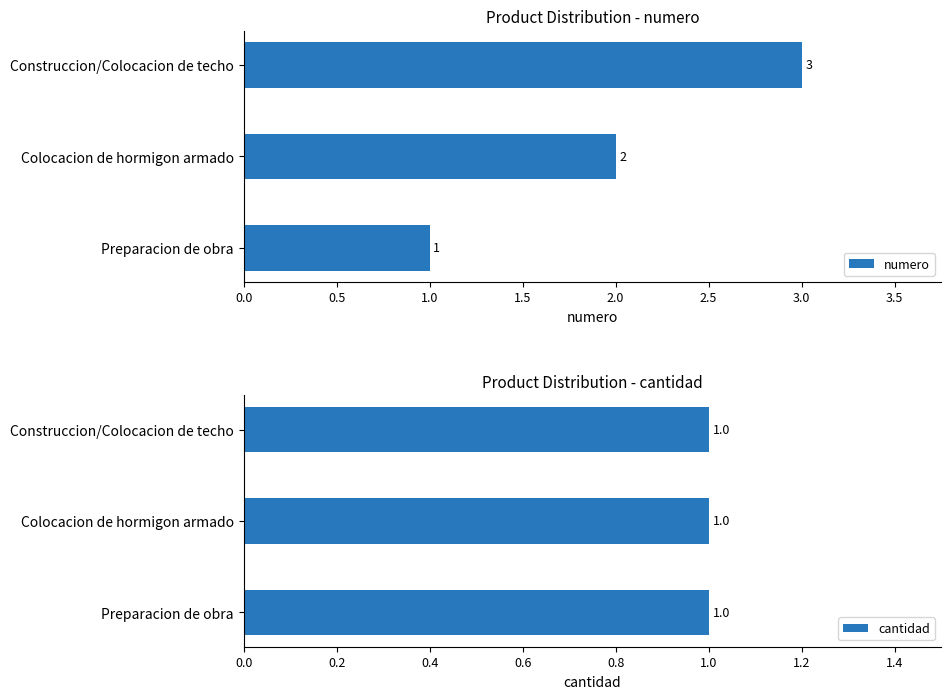

At 1.0, list the series in order from smallest to largest.

cantidad, numero